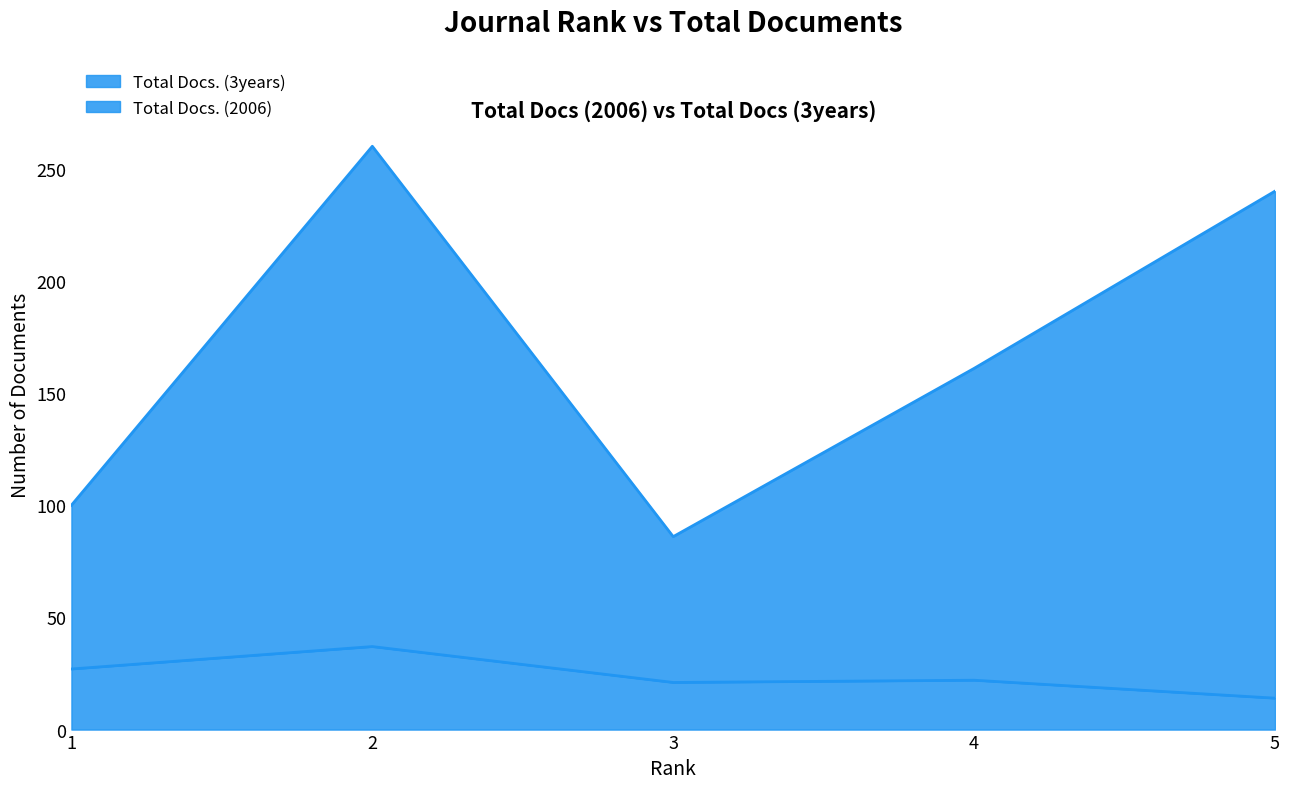

How many lines are shown in the chart?

2